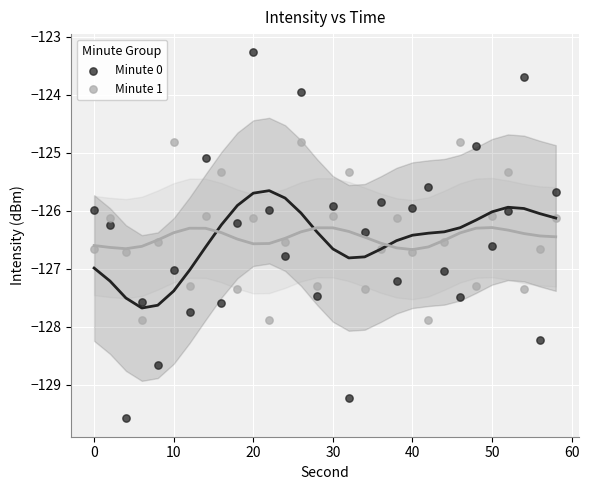

Which series contains the lowest Y value?

Minute 0